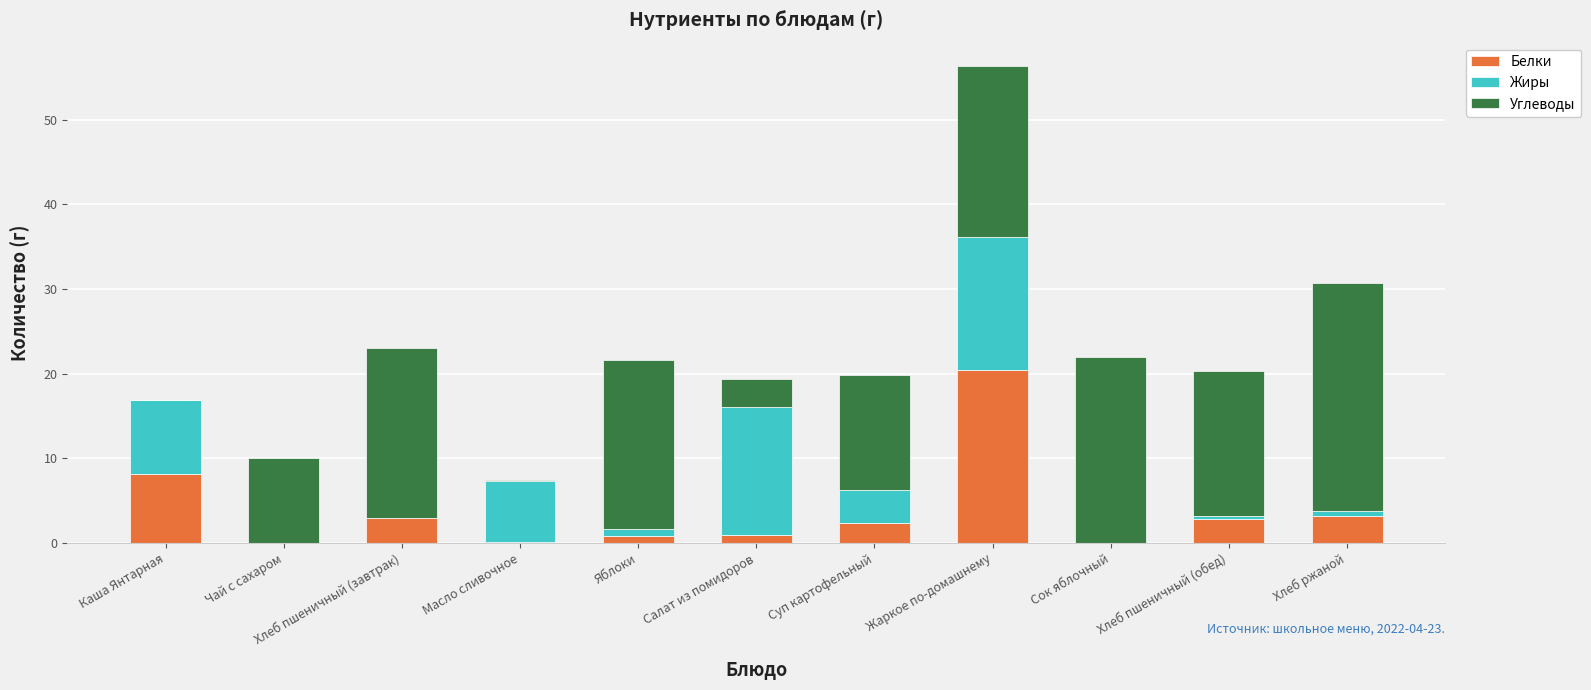

Are the bars grouped side by side (vs. stacked)?

No